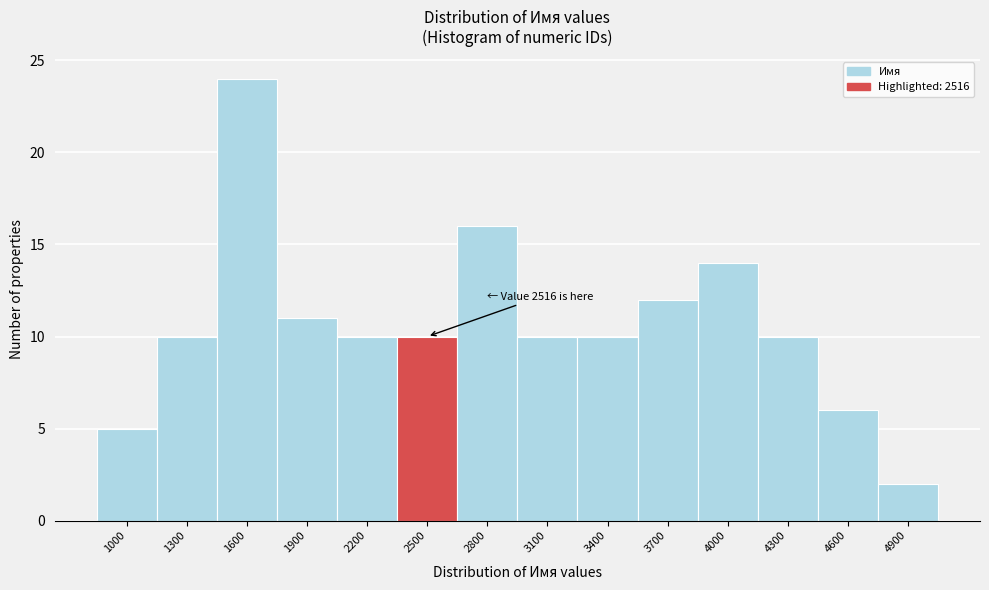

Reading left to right, transcribe all the data shown in this chart.

5	10	24	11	10	10	16	10	10	12	14	10	6	2